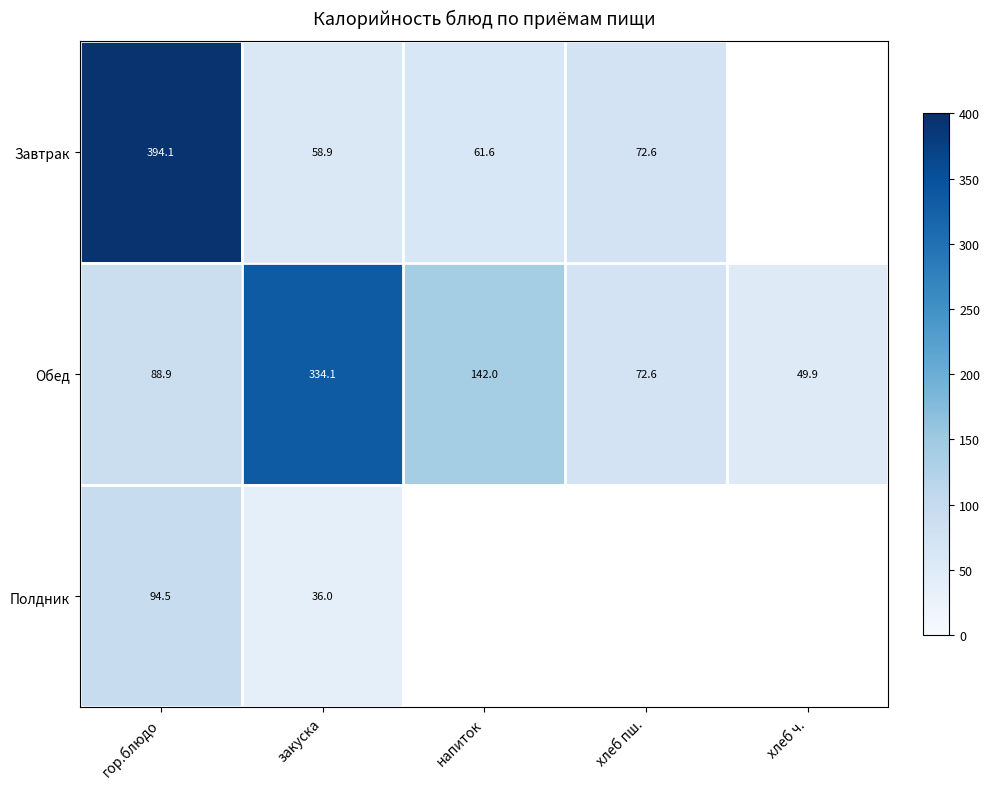

What is the total value across all series at закуска?

429.0